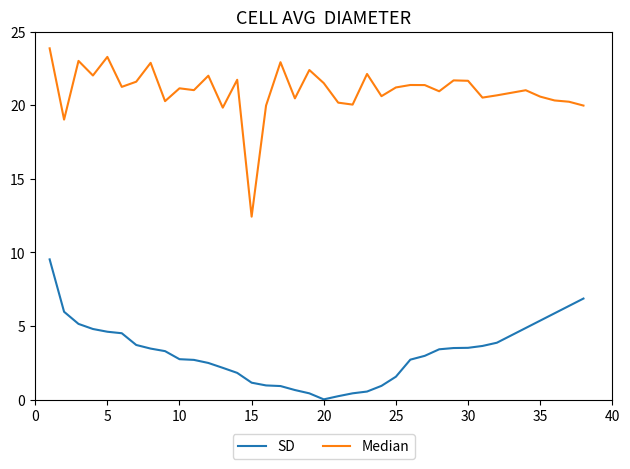

True or false: SD and Median intersect in this chart.

False